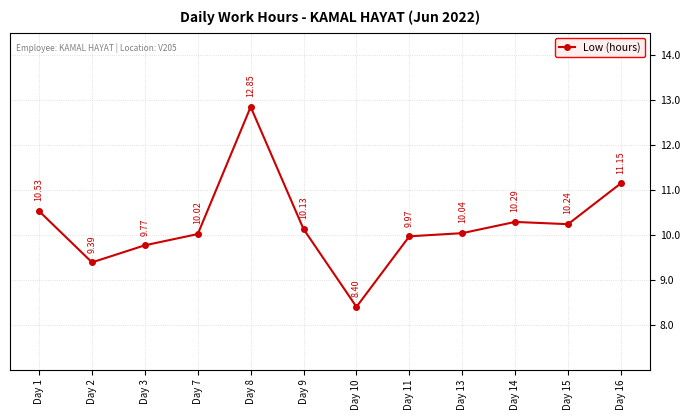

Rank the categories by value from highest to lowest.

Day 8, Day 16, Day 1, Day 14, Day 15, Day 9, Day 13, Day 7, Day 11, Day 3, Day 2, Day 10